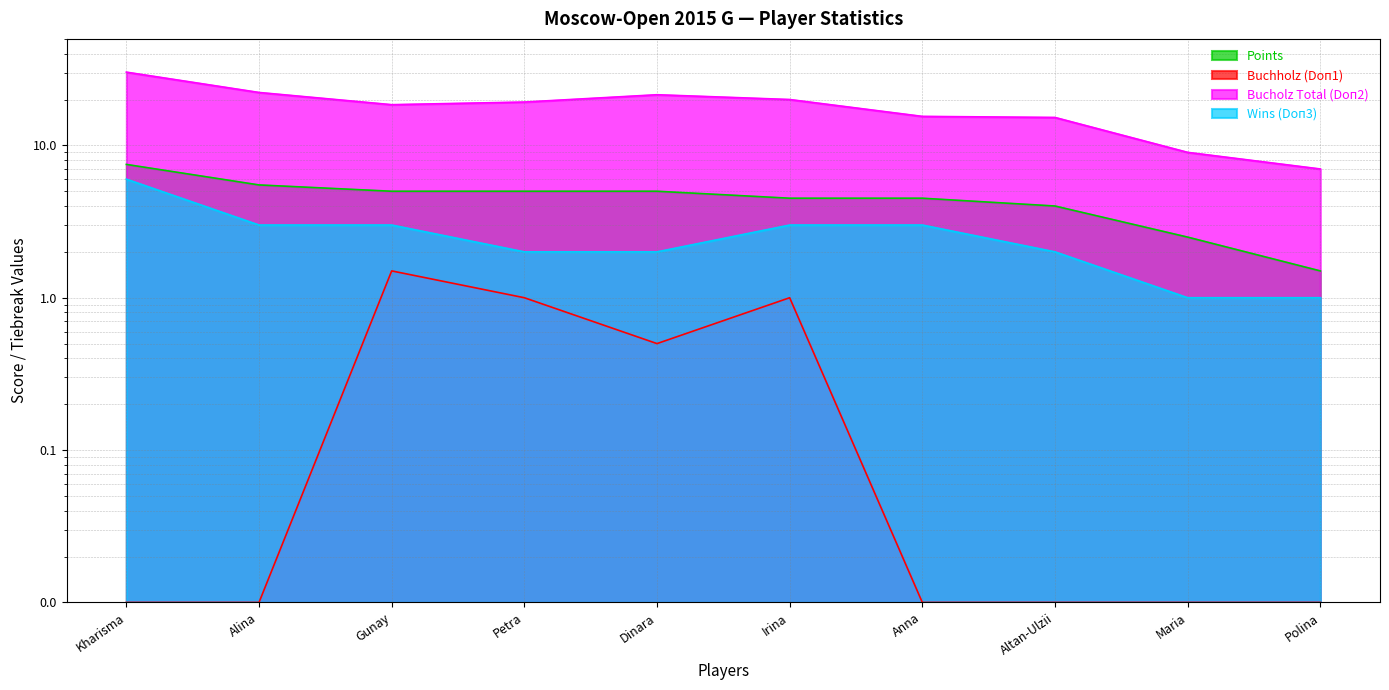

What is the minimum value for Bucholz Total (Doп2)?

7.0